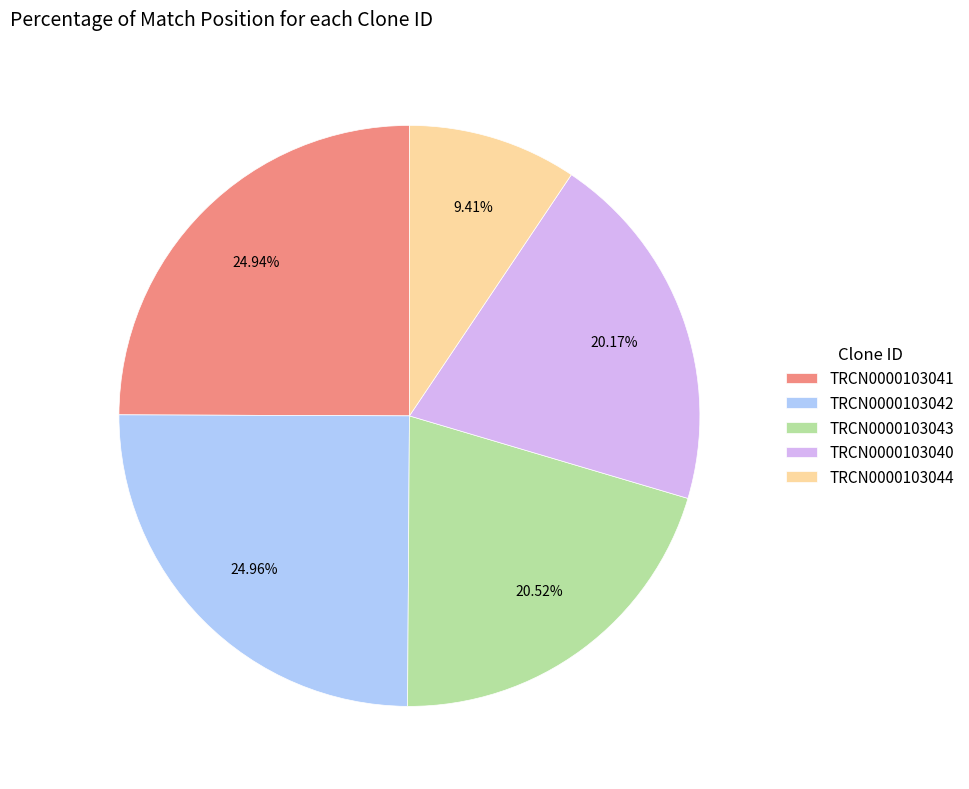

What is the ratio of the value at TRCN0000103042 to the value at TRCN0000103041?

1.0